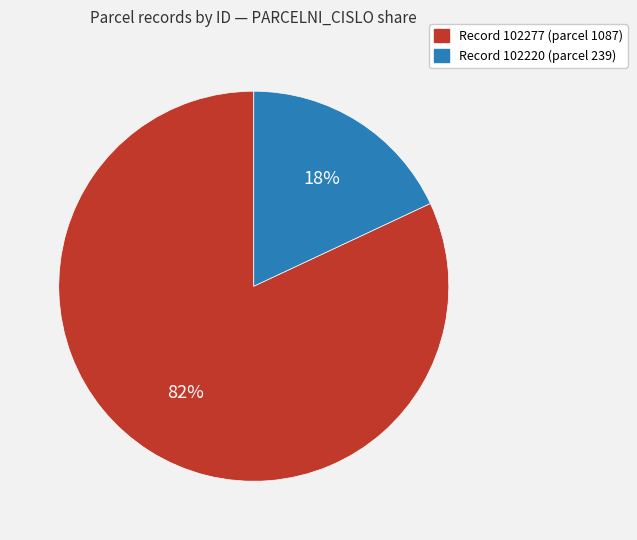

Is there a majority slice in this chart?

Yes